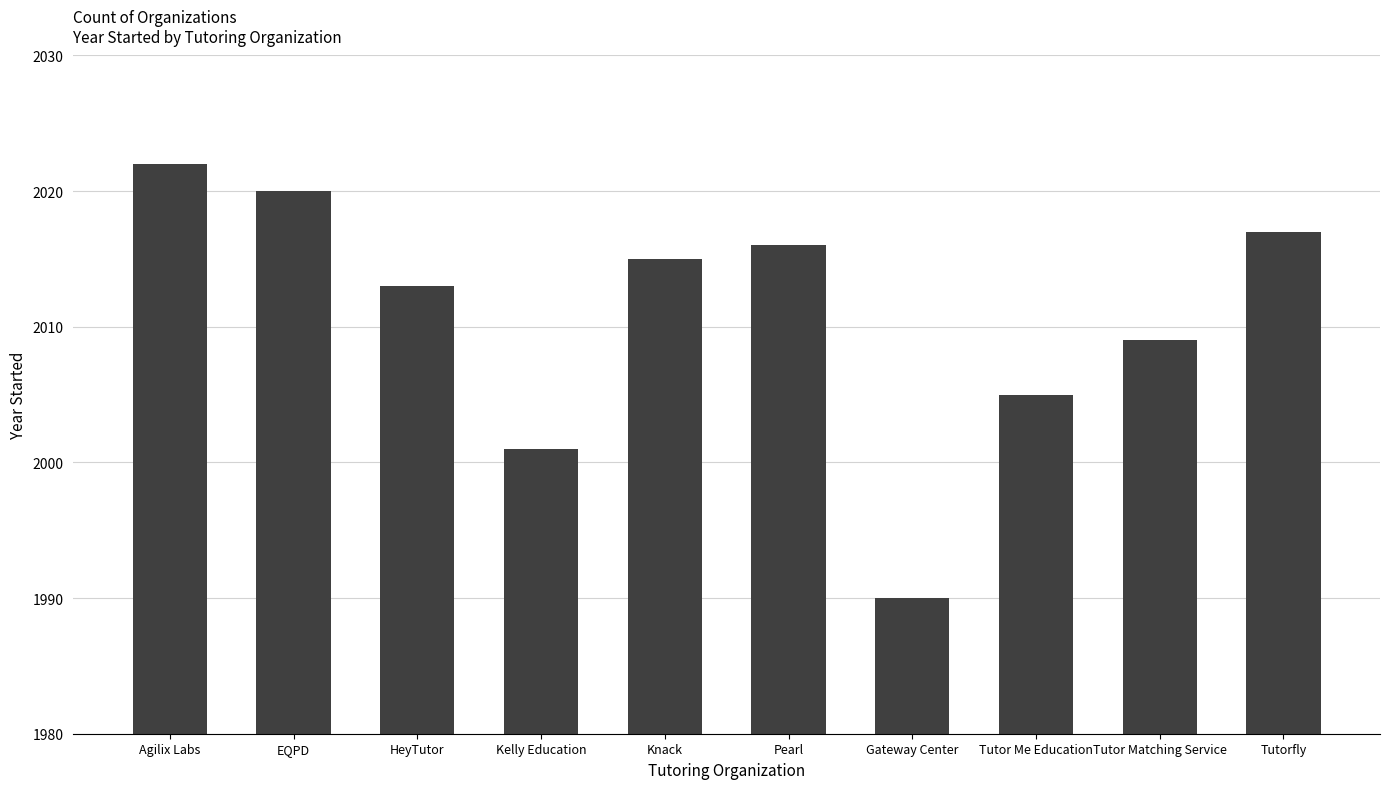

What position from the left is Tutorfly?

10